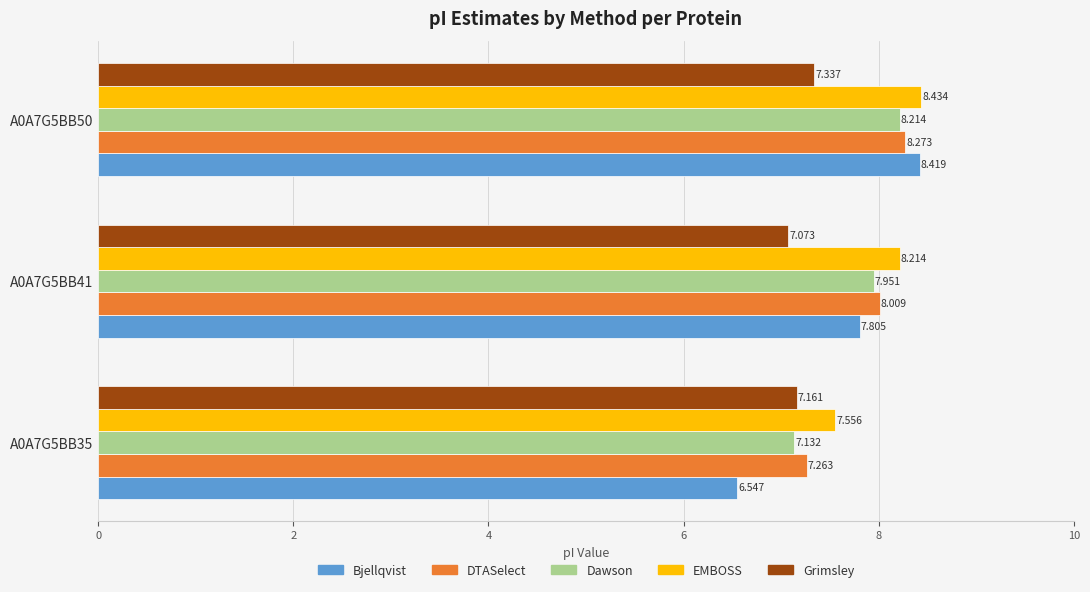

At A0A7G5BB41, list the series in order from smallest to largest.

Grimsley, Bjellqvist, Dawson, DTASelect, EMBOSS